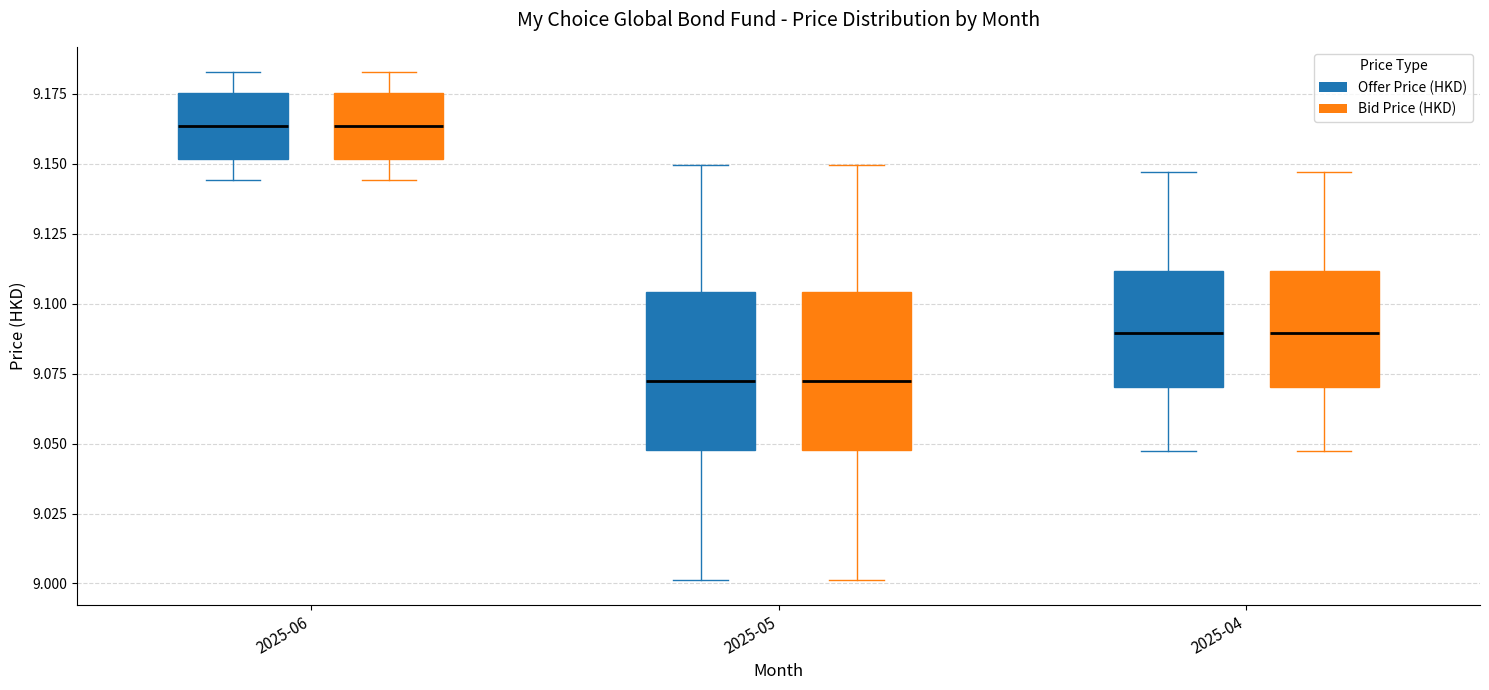

Where is the lower edge of the box for 2025-05 (Bid Price (HKD)) on the y-axis? The values are not printed on the chart, so give them approximately, as read against the axis.

9.050